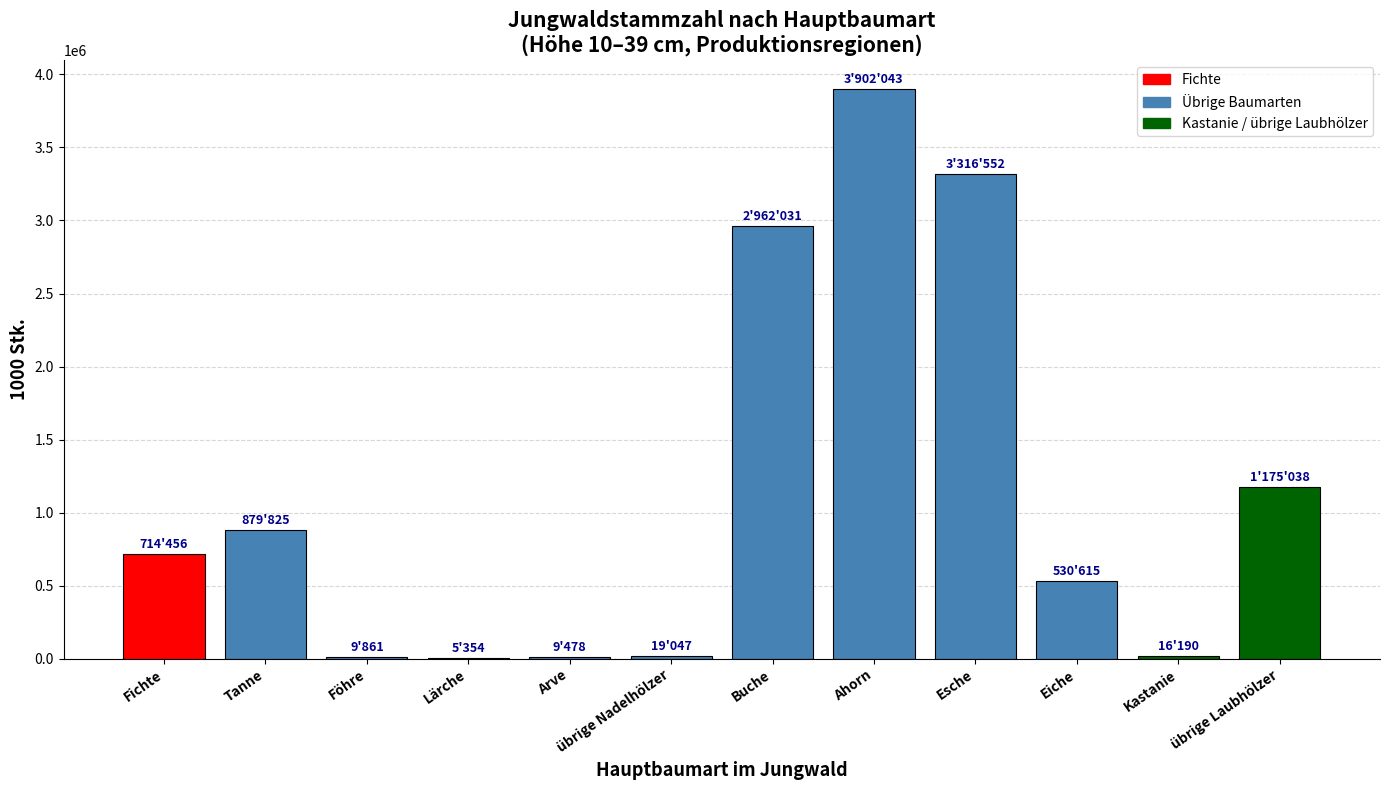

Count the number of categories in the chart.

12